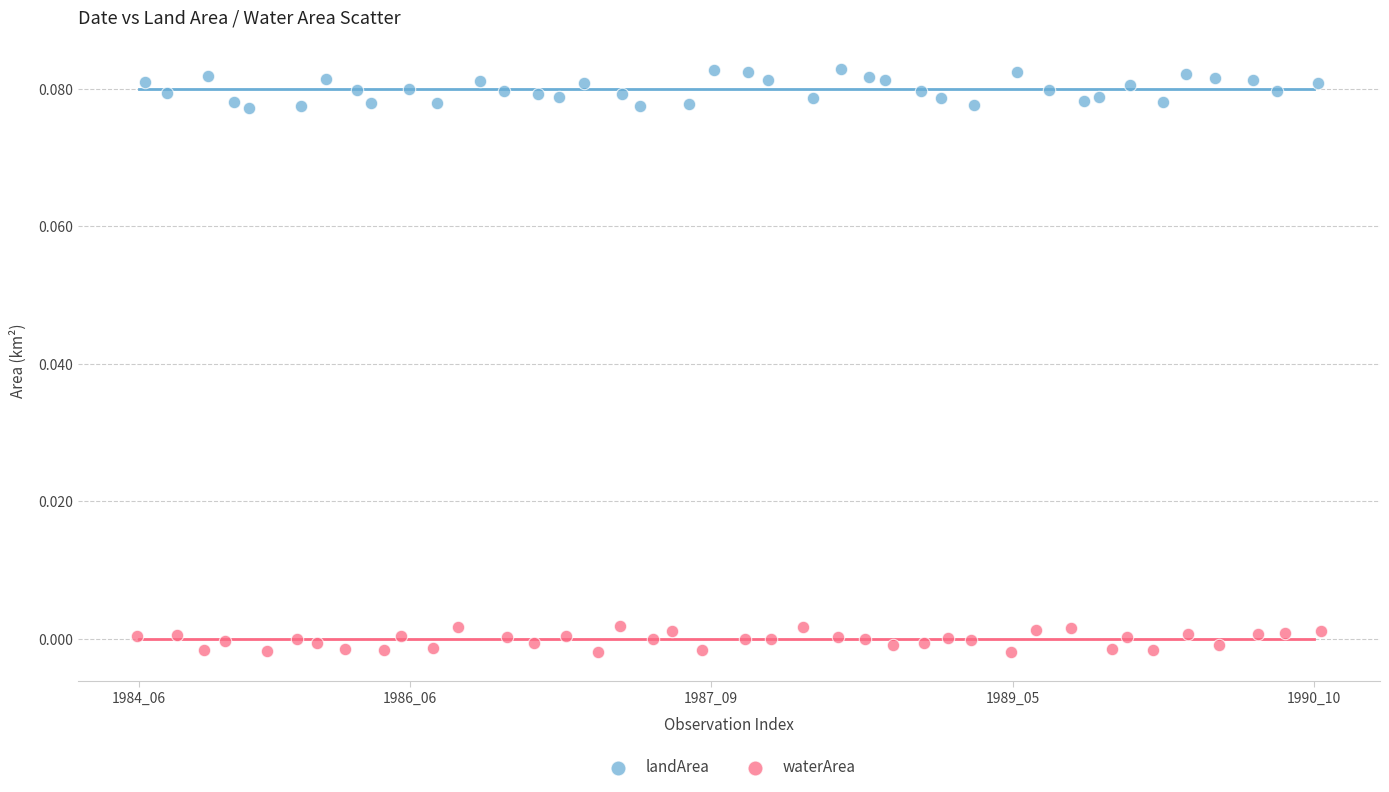

Which series reaches the minimum Y coordinate?

waterArea